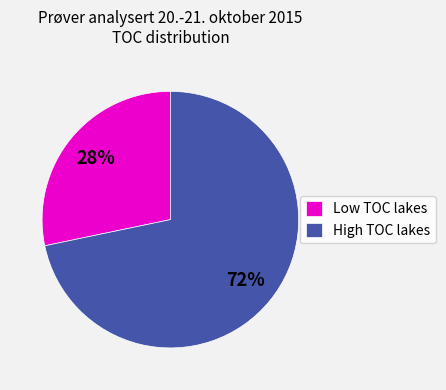

Approximately how many times larger is the value at Low TOC lakes compared to High TOC lakes?

0.4